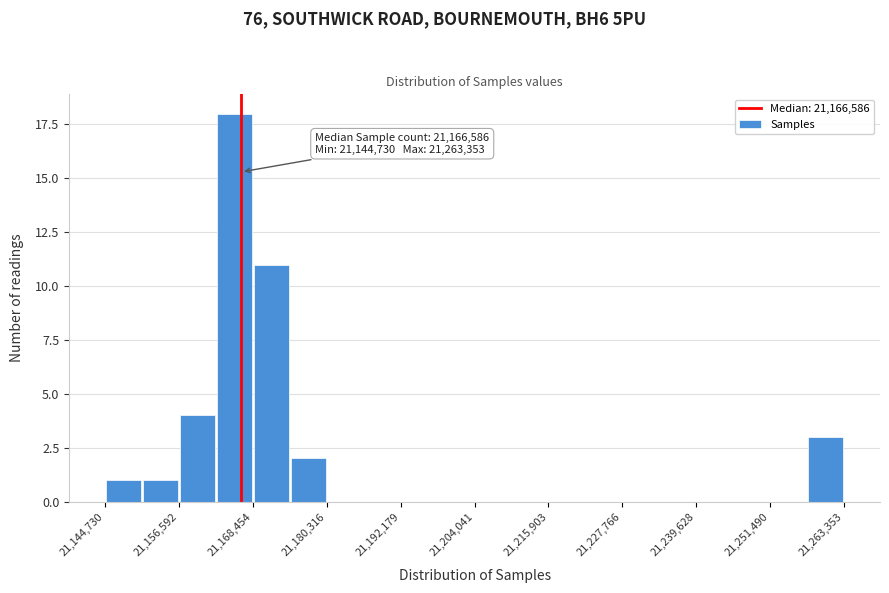

Around what value on the x-axis is the tallest bar? Give the approximate position of its centre, as read against the axis.

21166000